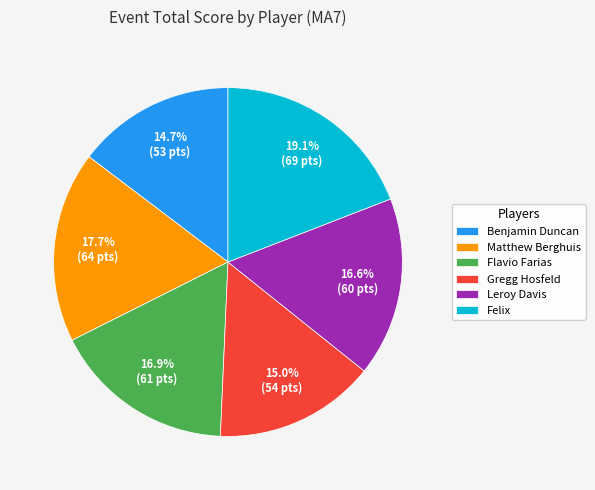

To the nearest percent, what is the combined percentage of Benjamin Duncan and Matthew Berghuis?

32%